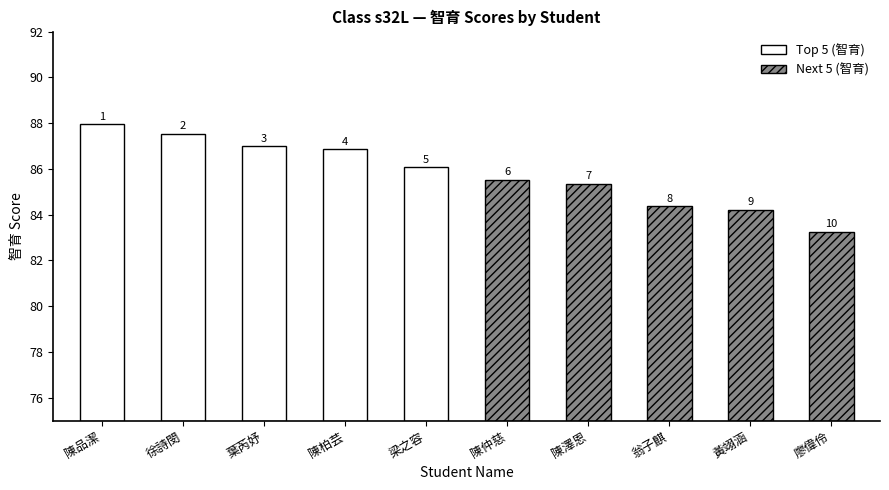

What is the value of the Next 5 (智育) bar at the 3rd from the left?

84.4